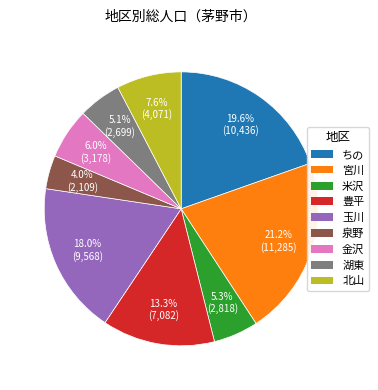

Is 北山 the majority of the pie?

No